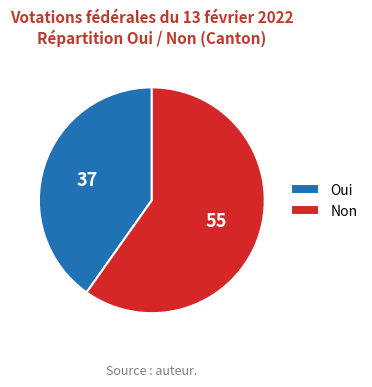

Does Non represent more than half of the total?

Yes